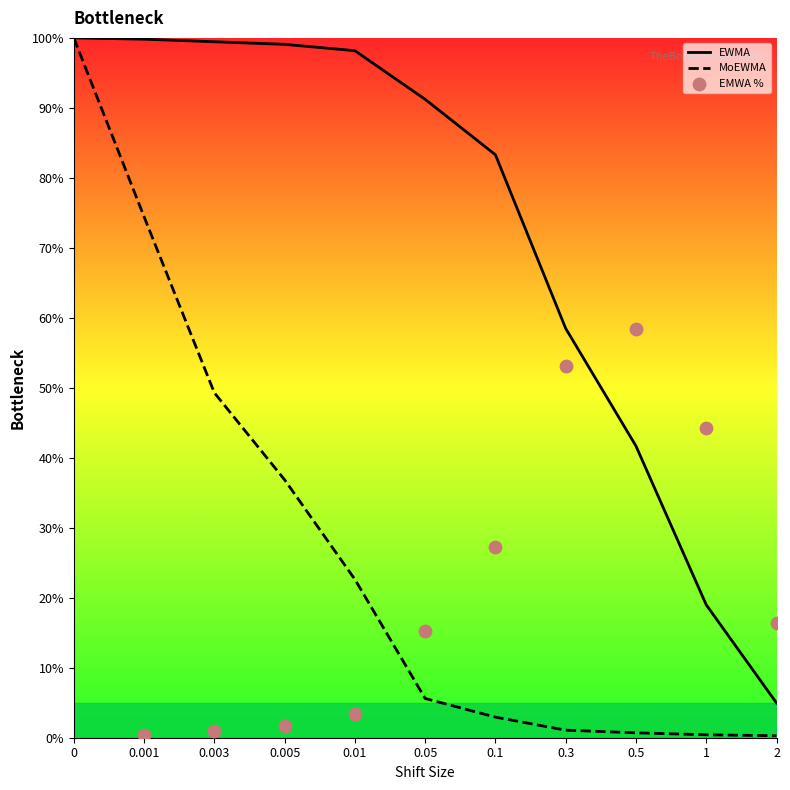

Which series reaches the minimum Y coordinate?

MoEWMA